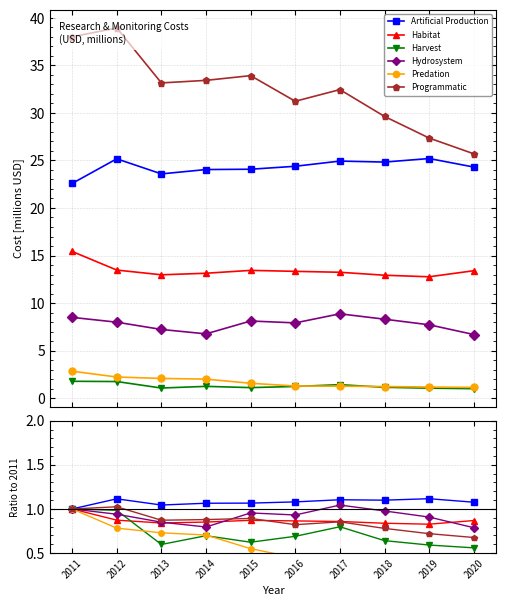

In Artificial Production, how many points are higher than both neighbors (excluding endpoints)?

3